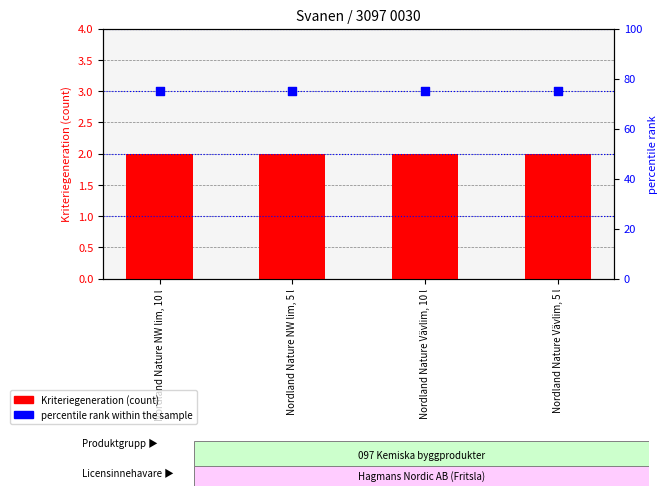

Which series has the largest Y range (max minus min)?

Kriteriegeneration